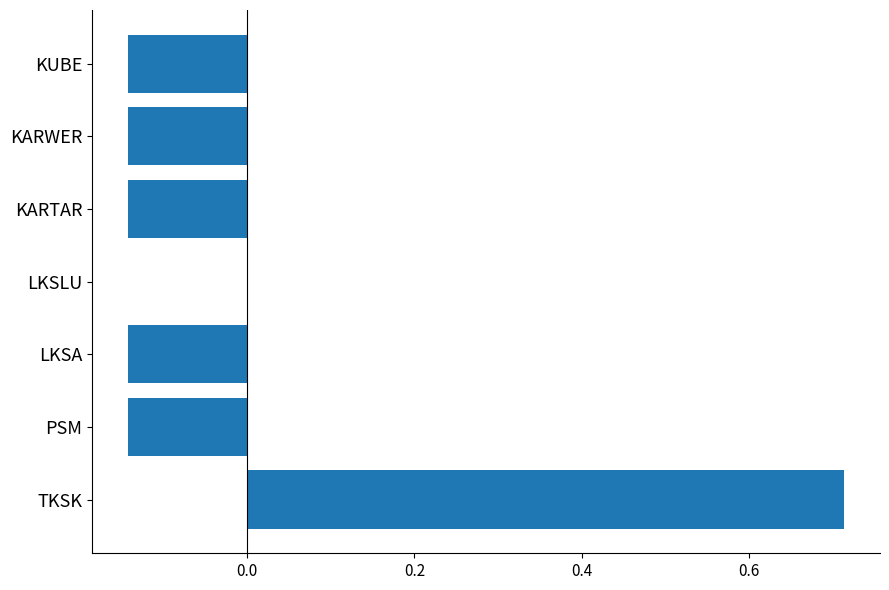

What is the change in value from TKSK to KARTAR?

-0.9